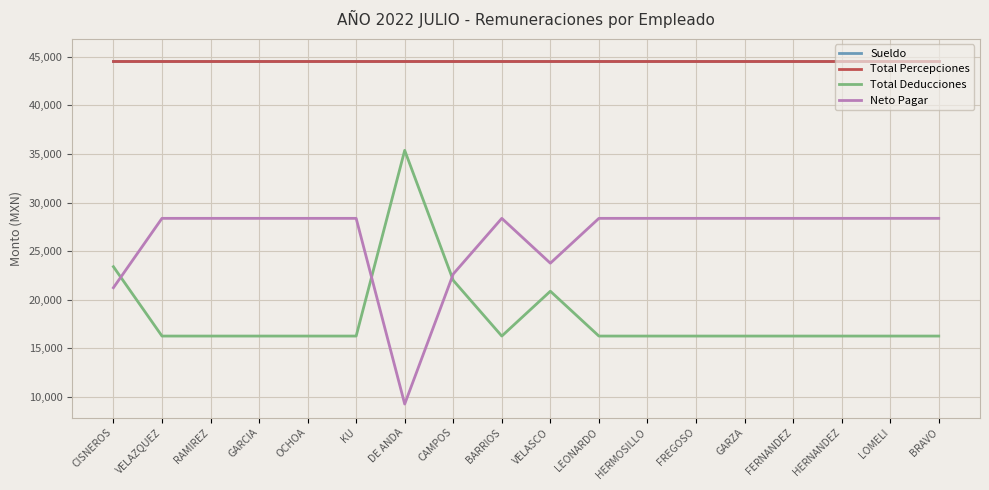

Is the value of Total Deducciones at FREGOSO greater than the value of Sueldo at FERNANDEZ?

No